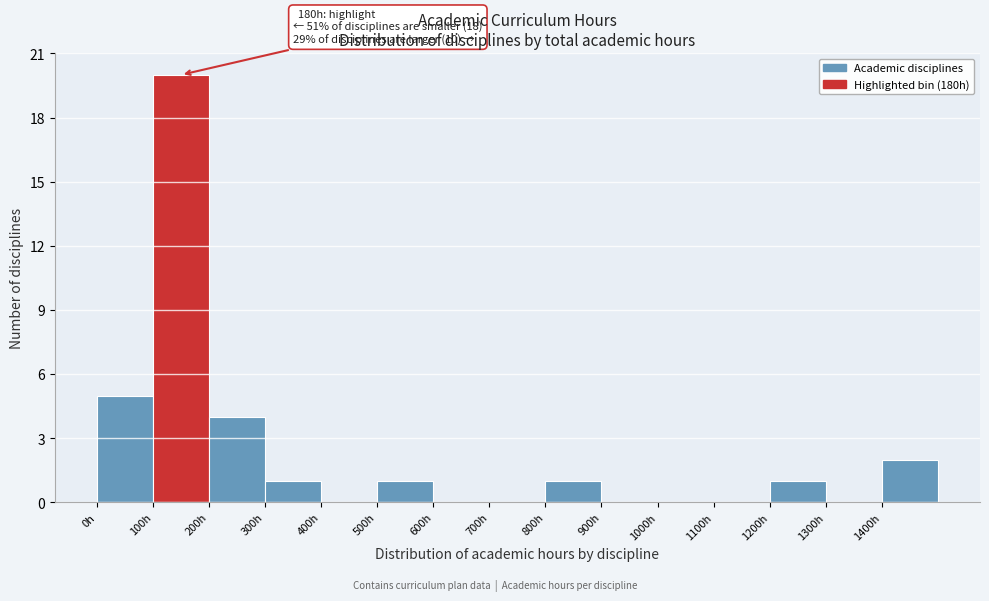

Which range on the x-axis has the tallest bar?

100 to 200